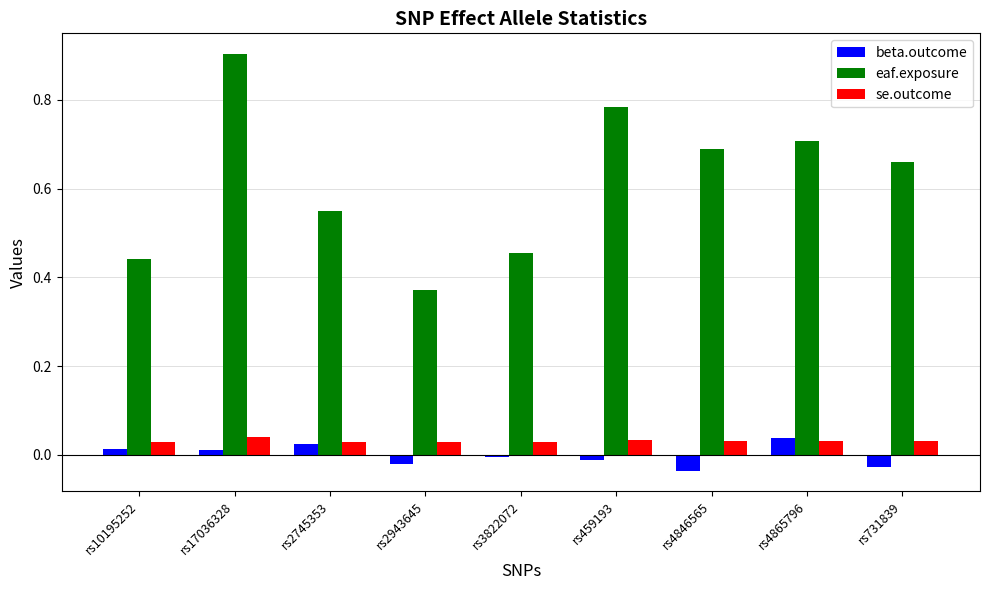

Which category has the highest value across all series?

rs17036328